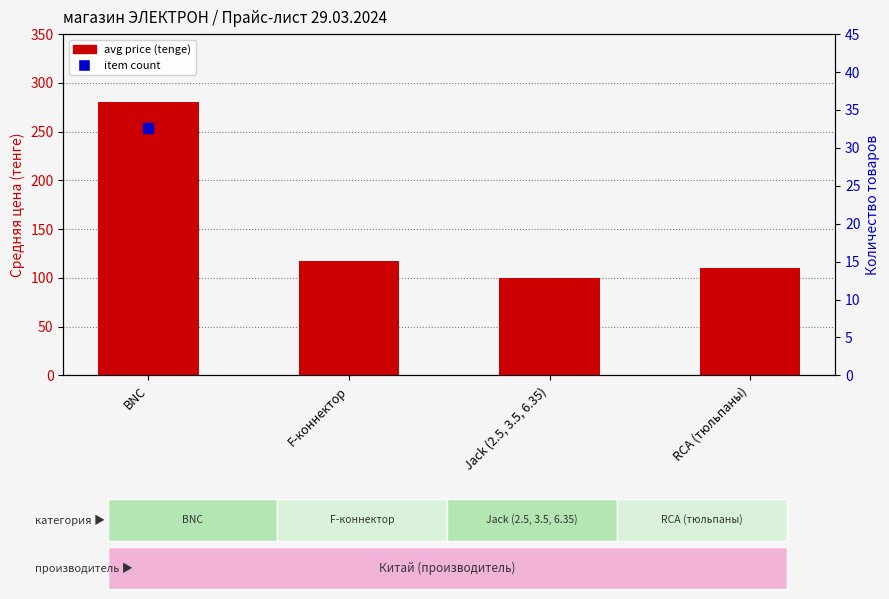

What is the total value across all series at RCA (тюльпаны)?

236.0